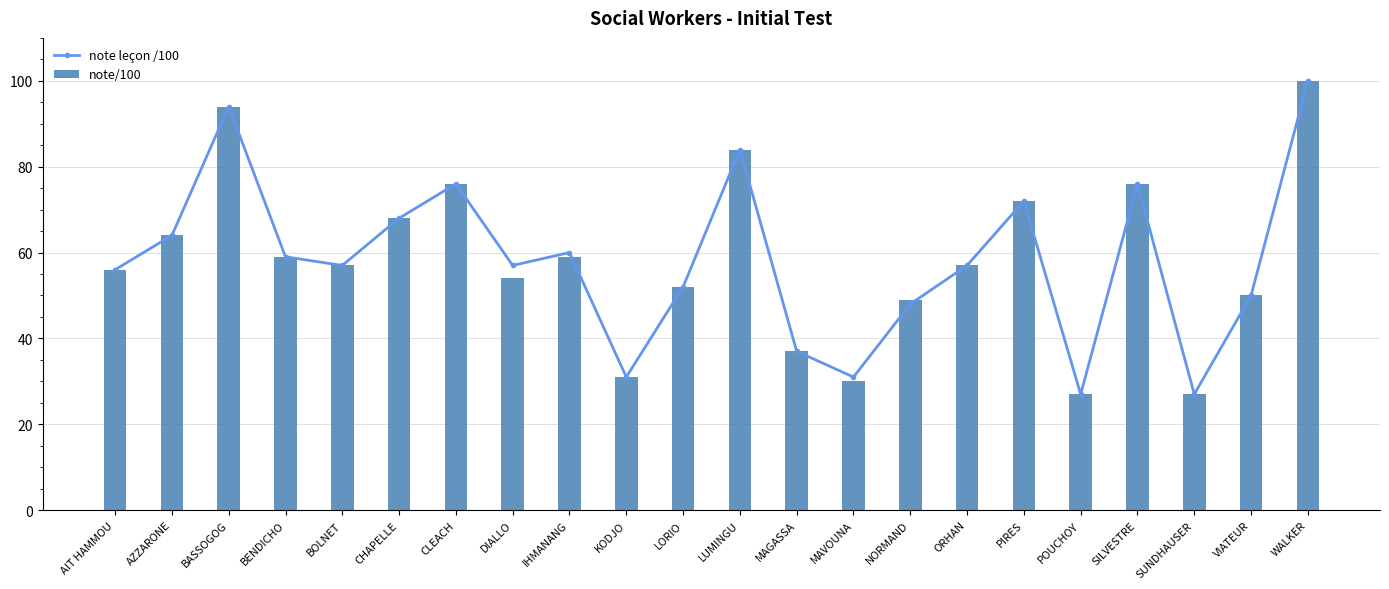

How many groups of bars are there?

22